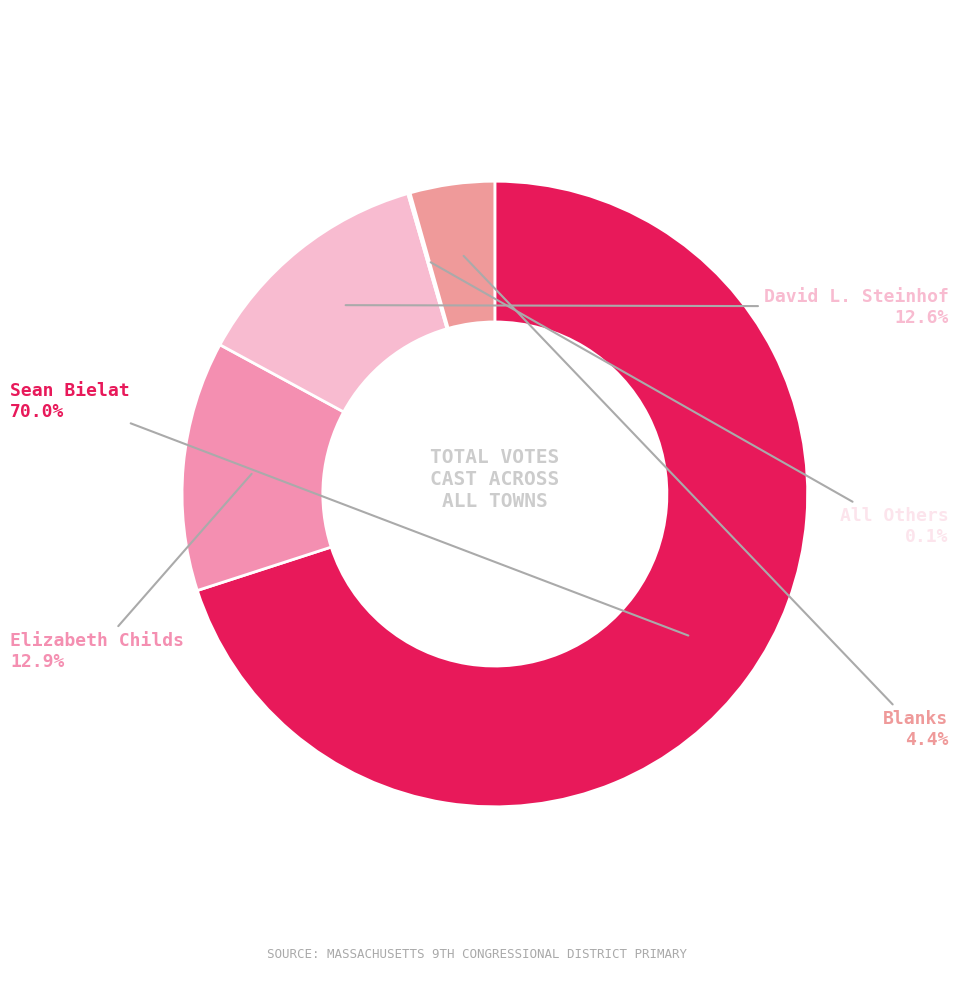

Which slice is the largest?

Sean Bielat